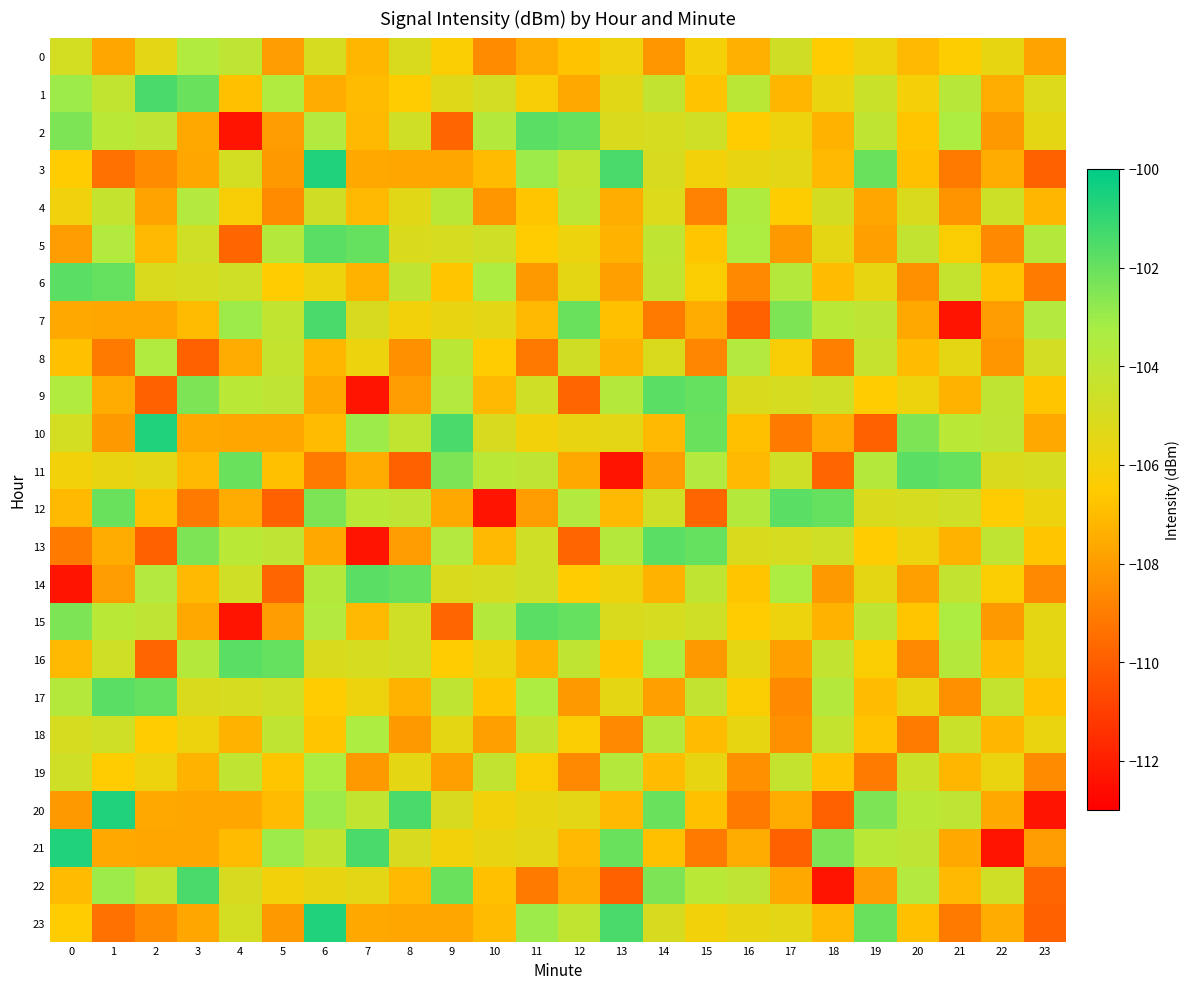

Which has a higher value, 10 or 2?

2